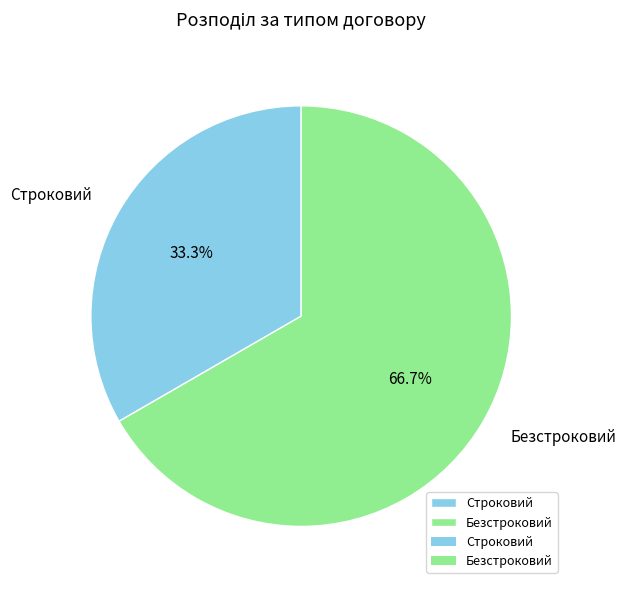

Approximately how many times larger is the value at Строковий compared to Безстроковий?

0.5